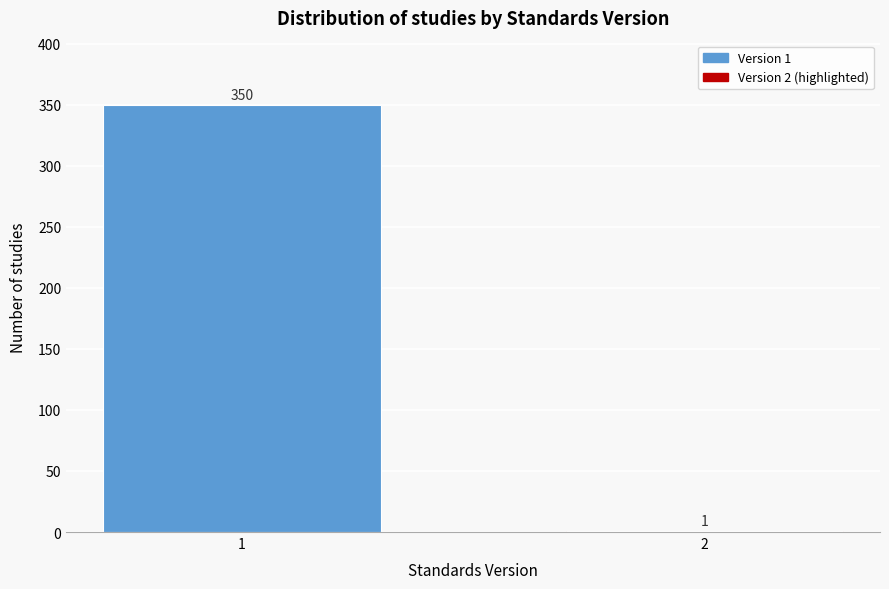

Reading right to left, extract all data points from this chart.

2=1	1=350